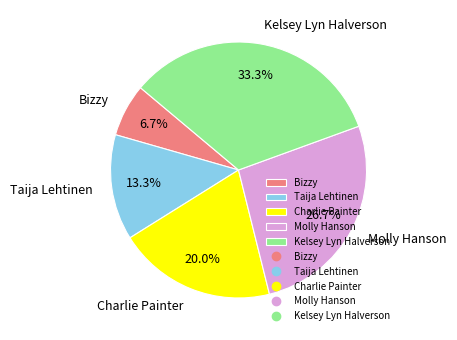

Which category has the biggest portion of the pie?

Kelsey Lyn Halverson